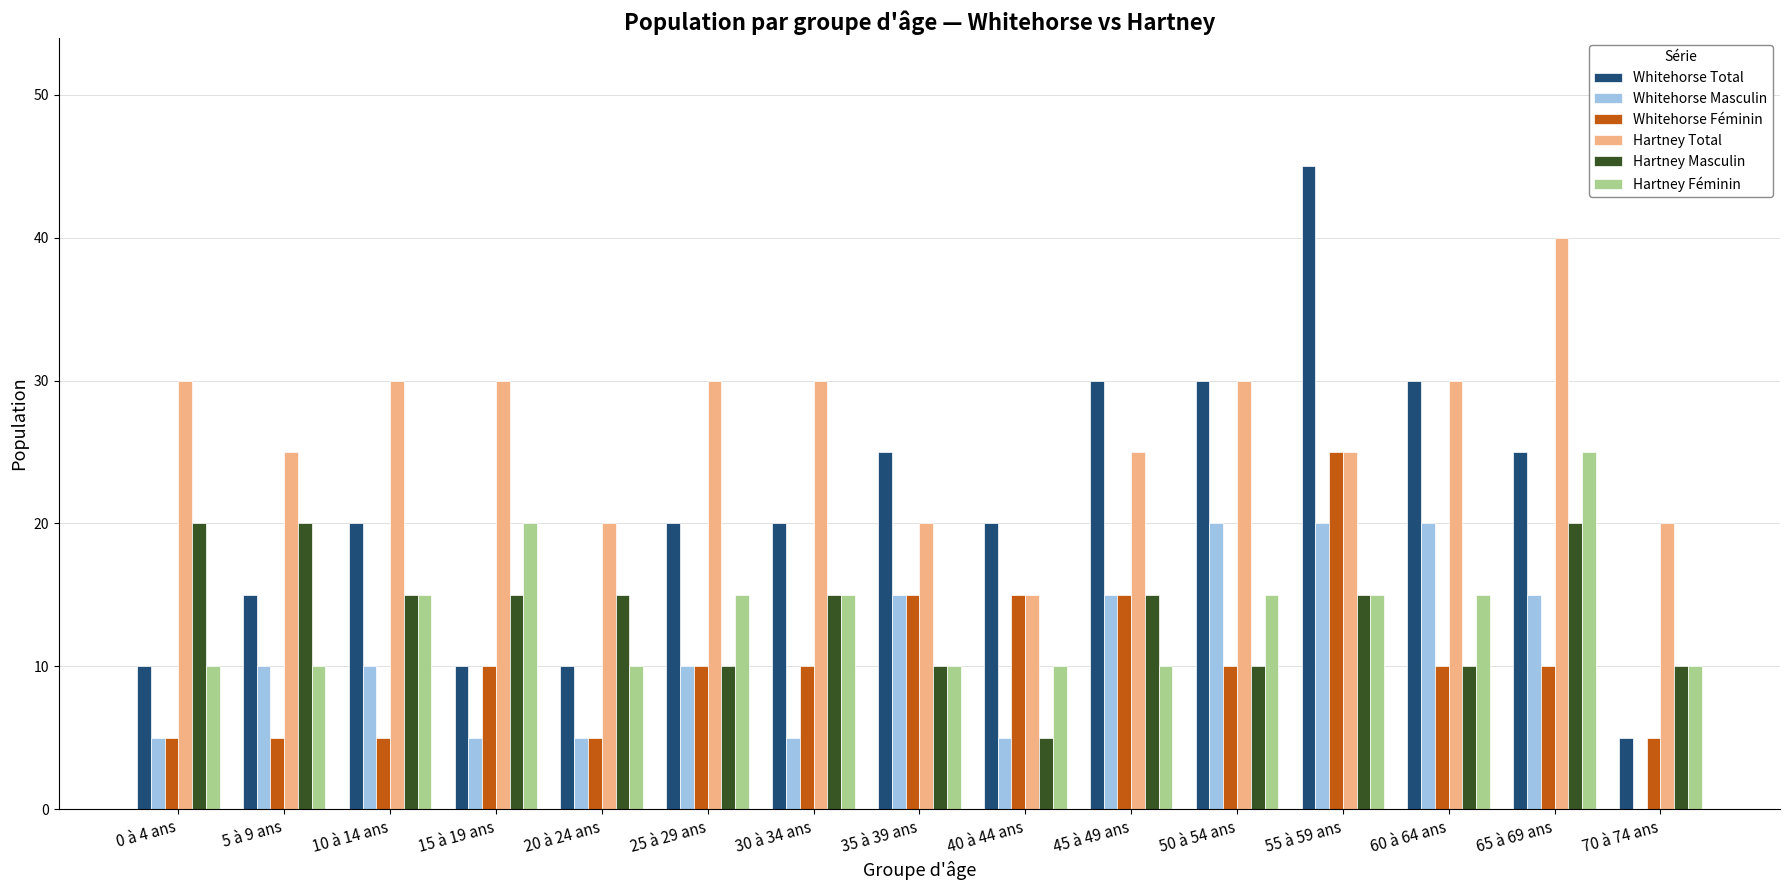

What is the sum of the Hartney Féminin values at 55 à 59 ans and 10 à 14 ans?

30